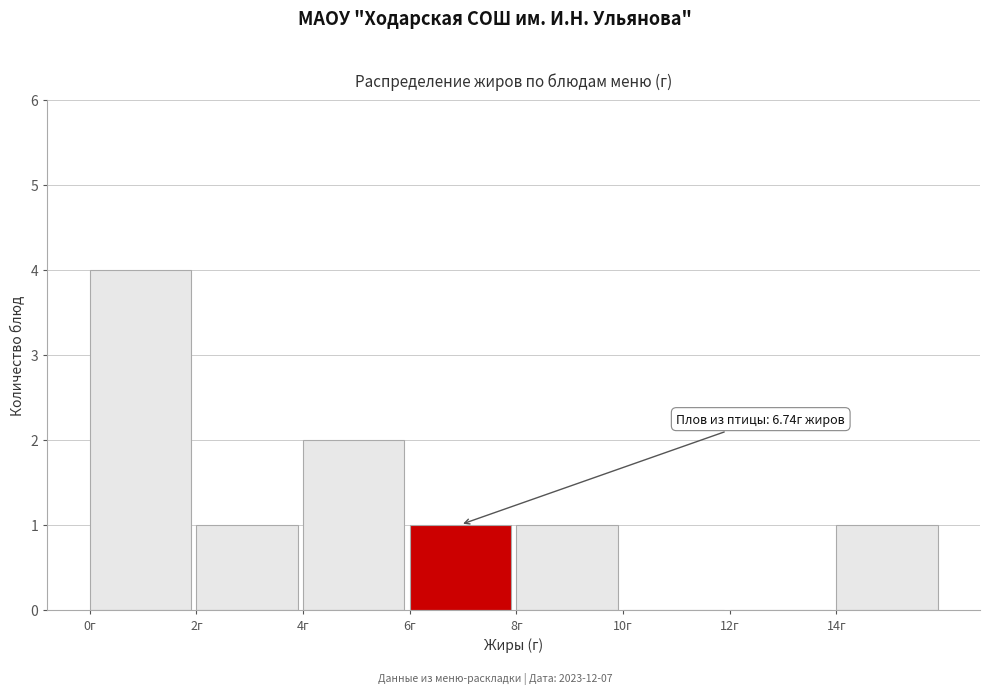

Which range on the x-axis has the tallest bar?

0 to 2